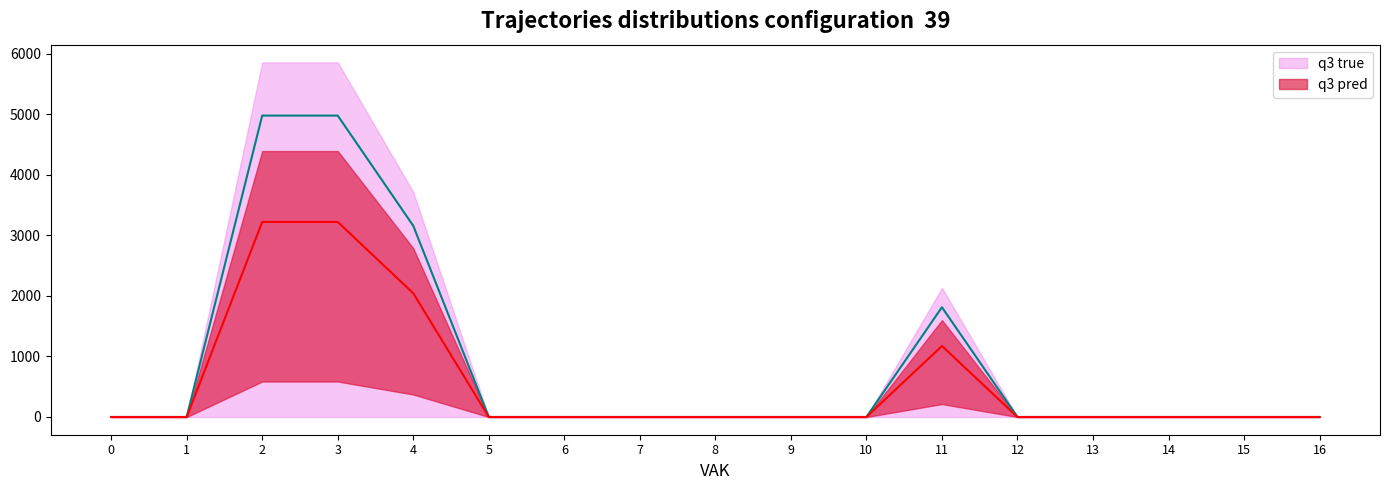

What is the sum of all q3 pred values?

9664.6